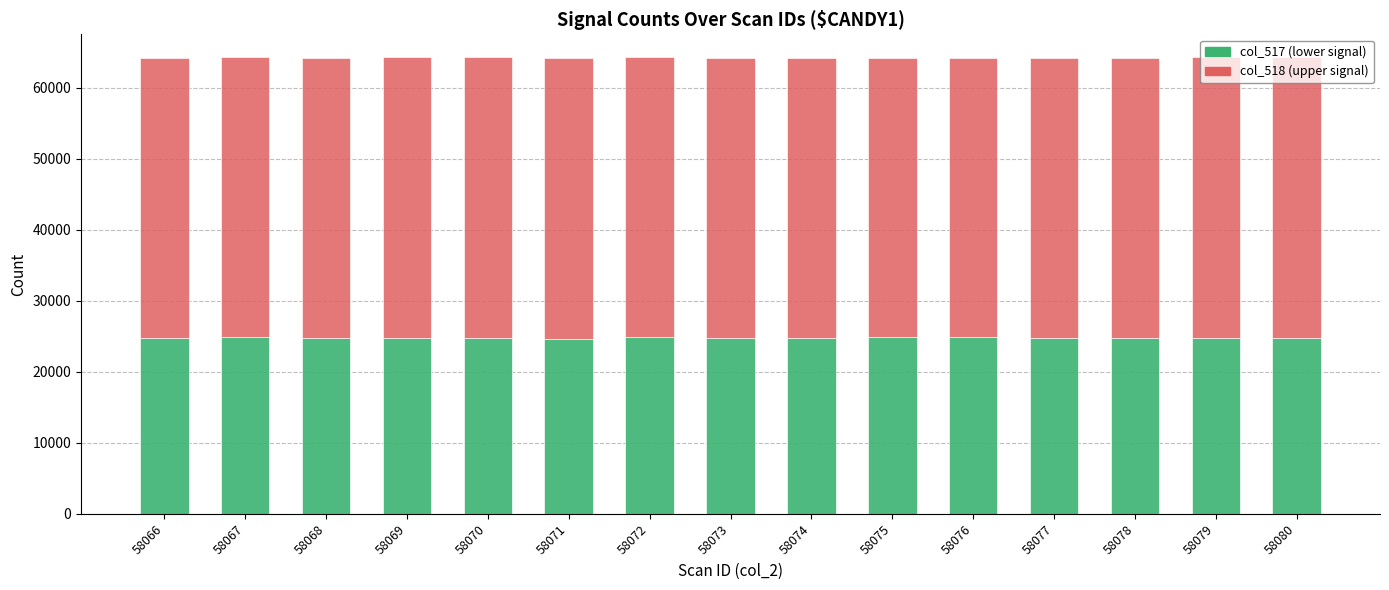

What is the total value across all series at 58072?

64253